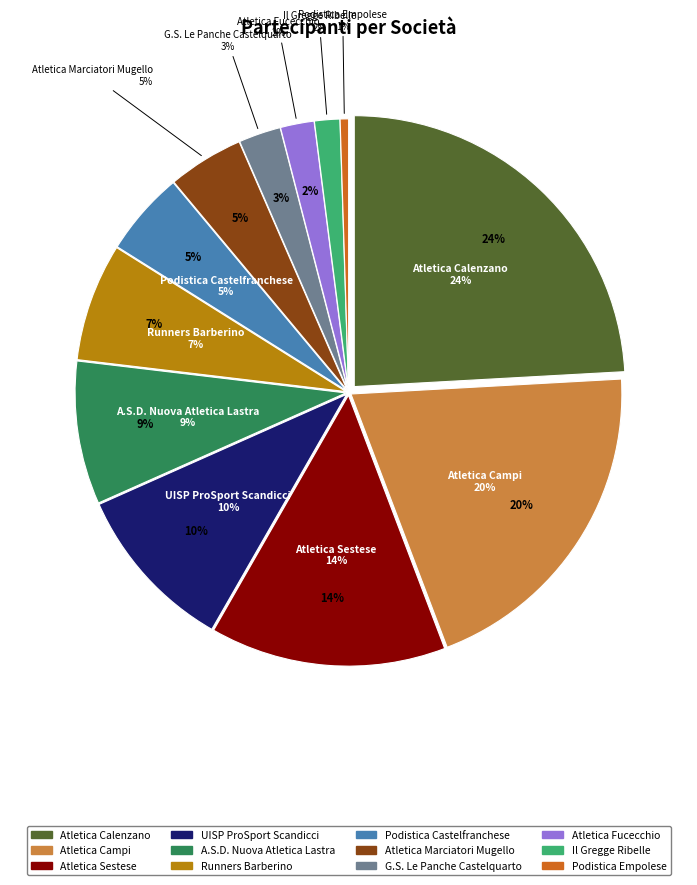

To the nearest percent, what is the average slice percentage?

8%